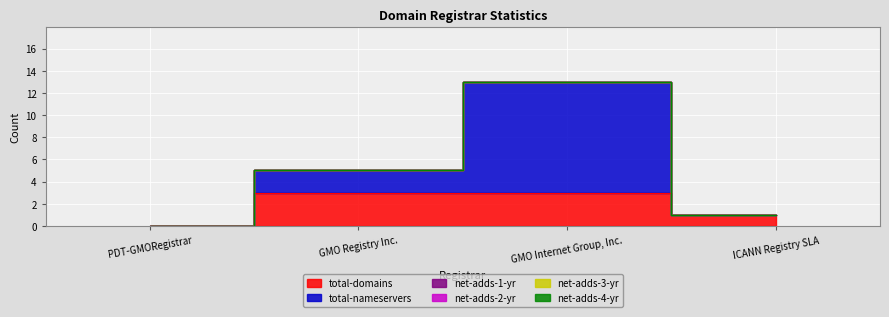

Reading left to right, list all the values displayed in this chart.

total-domains: PDT-GMORegistrar=0	GMO Registry Inc.=3	GMO Internet Group, Inc.=3	ICANN Registry SLA=1
total-nameservers: PDT-GMORegistrar=0	GMO Registry Inc.=2	GMO Internet Group, Inc.=10	ICANN Registry SLA=0
net-adds-1-yr: PDT-GMORegistrar=0	GMO Registry Inc.=0	GMO Internet Group, Inc.=0	ICANN Registry SLA=0
net-adds-2-yr: PDT-GMORegistrar=0	GMO Registry Inc.=0	GMO Internet Group, Inc.=0	ICANN Registry SLA=0
net-adds-3-yr: PDT-GMORegistrar=0	GMO Registry Inc.=0	GMO Internet Group, Inc.=0	ICANN Registry SLA=0
net-adds-4-yr: PDT-GMORegistrar=0	GMO Registry Inc.=0	GMO Internet Group, Inc.=0	ICANN Registry SLA=0